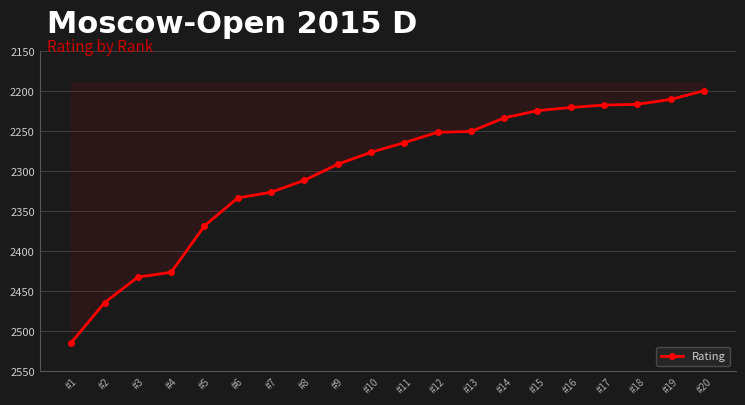

What is the value of the 16th point from the left?

2220